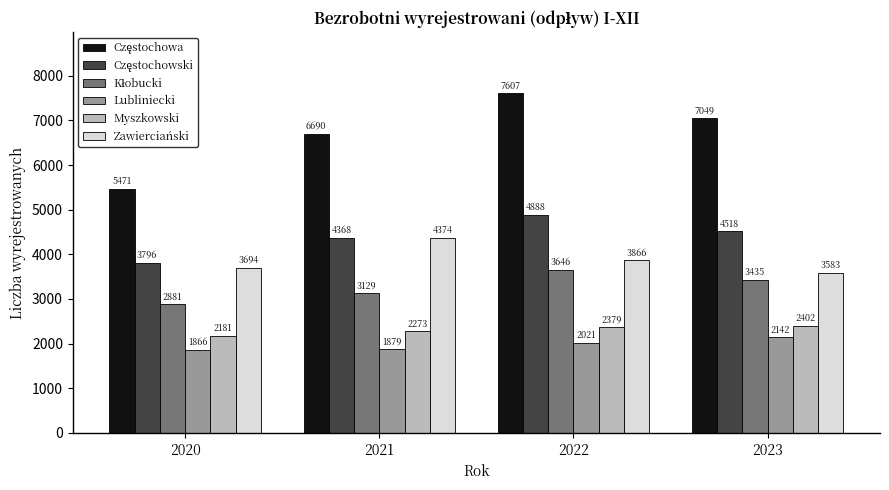

What is the average value of the Lubliniecki series?

1977